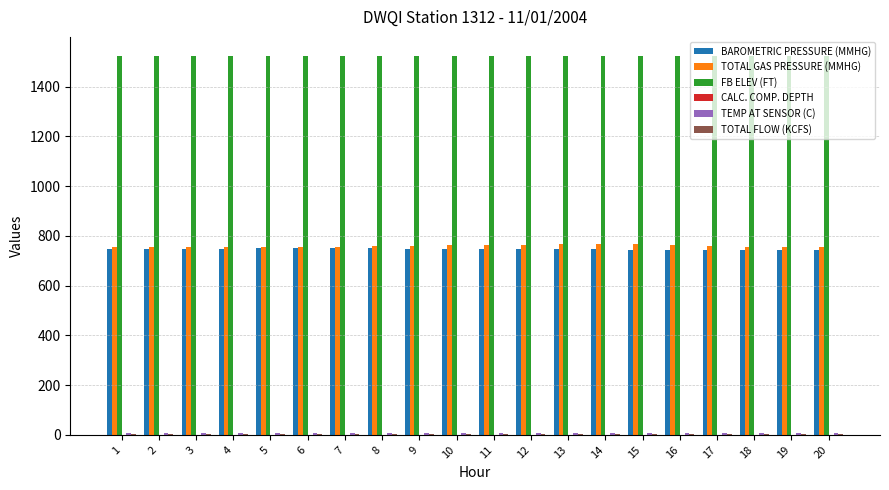

The value of FB ELEV (FT) at 9 is 1523.6. True or false?

True